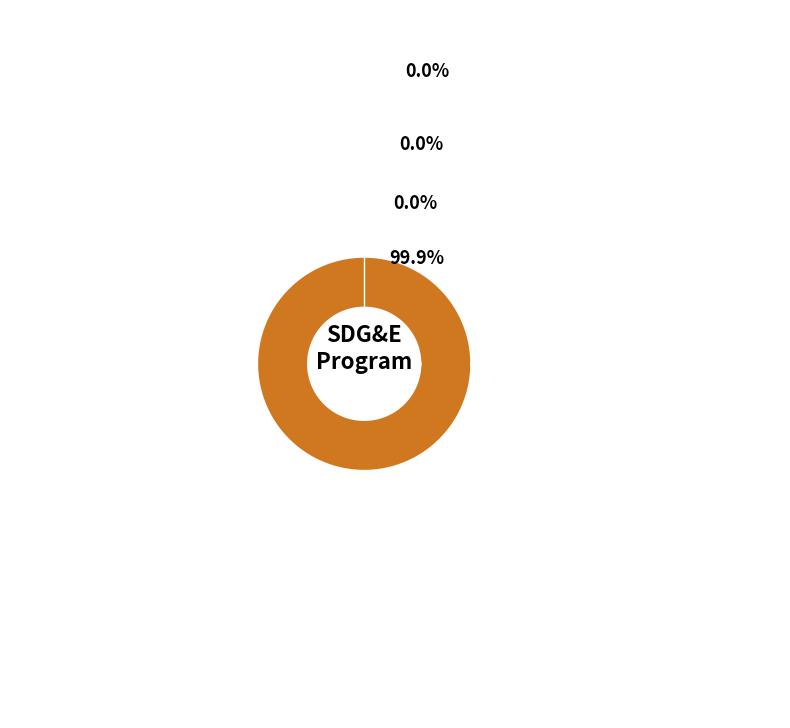

Count the number of slices in the pie.

4